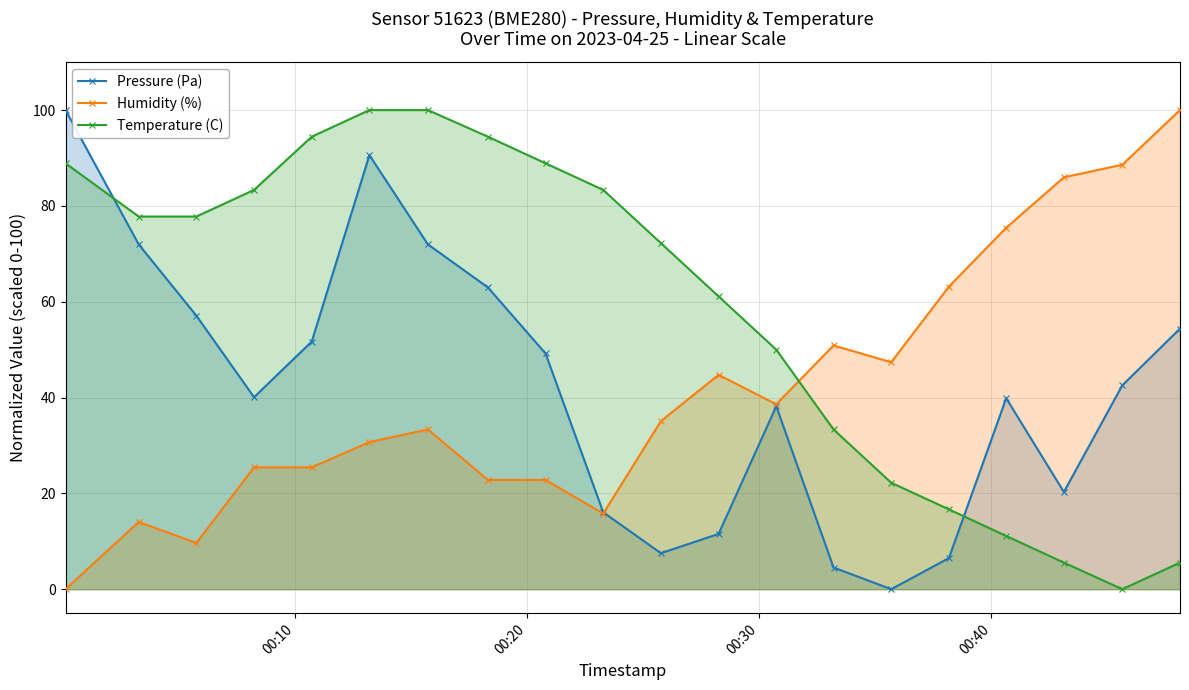

What is the difference between the maximum and minimum values in the Pressure (Pa) series?

100.0